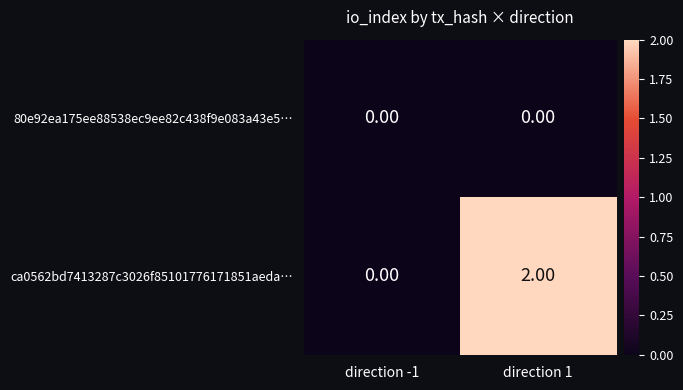

Count the number of categories in the chart.

2